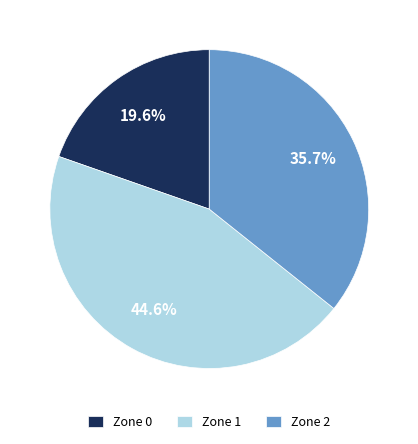

Combined, do Zone 1 and Zone 0 account for over 50%?

Yes